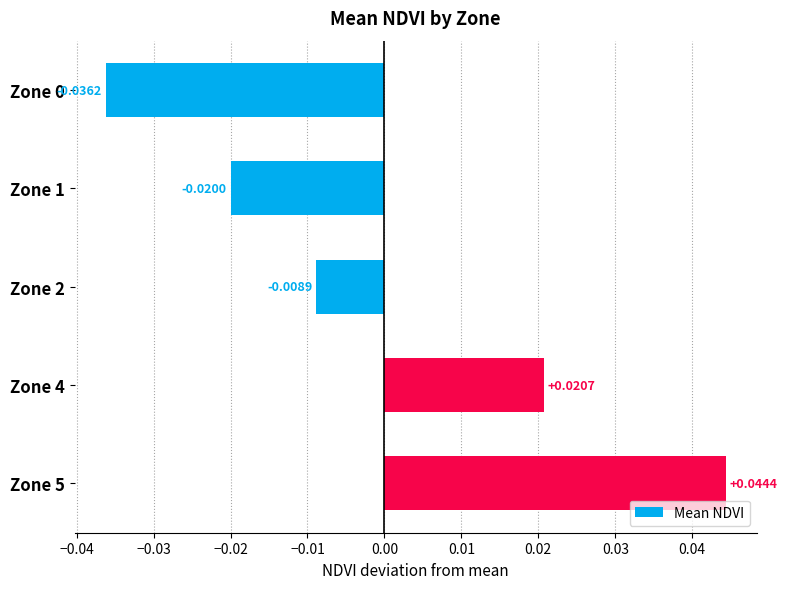

Which has a higher value, Zone 1 or Zone 4?

Zone 4